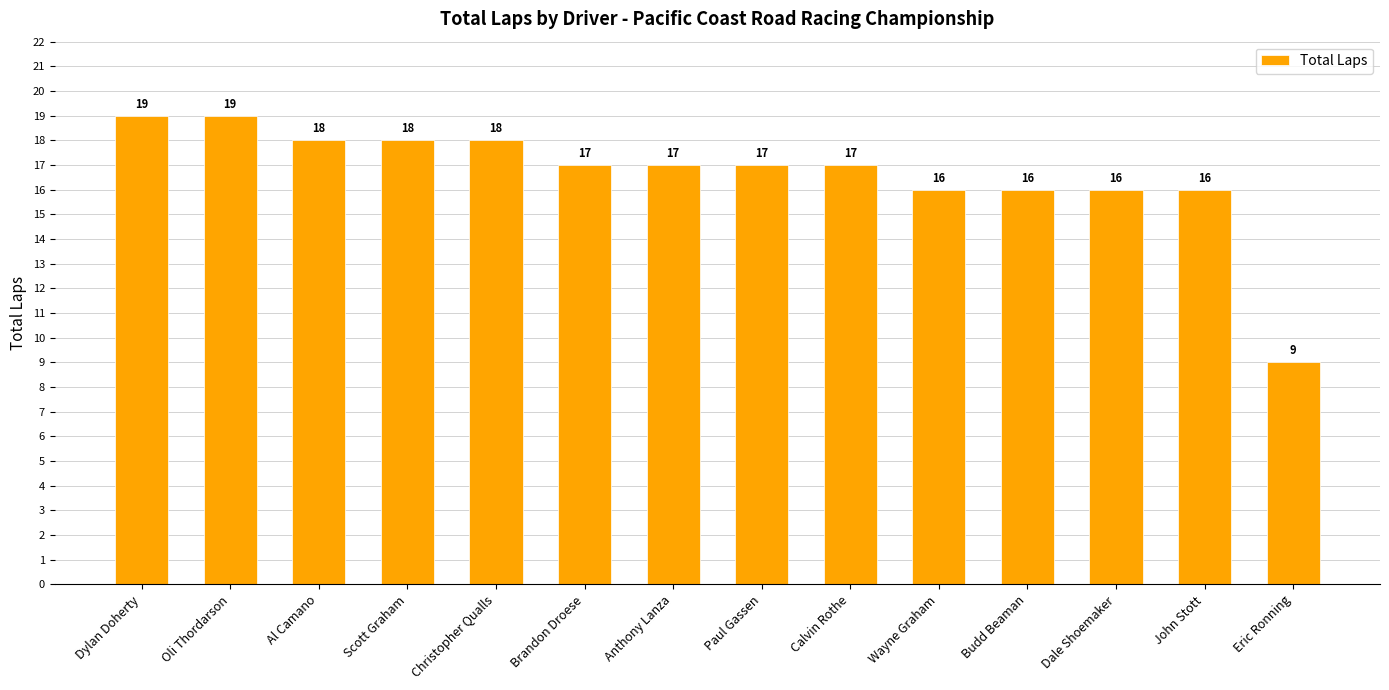

What is the approximate value at Oli Thordarson?

19